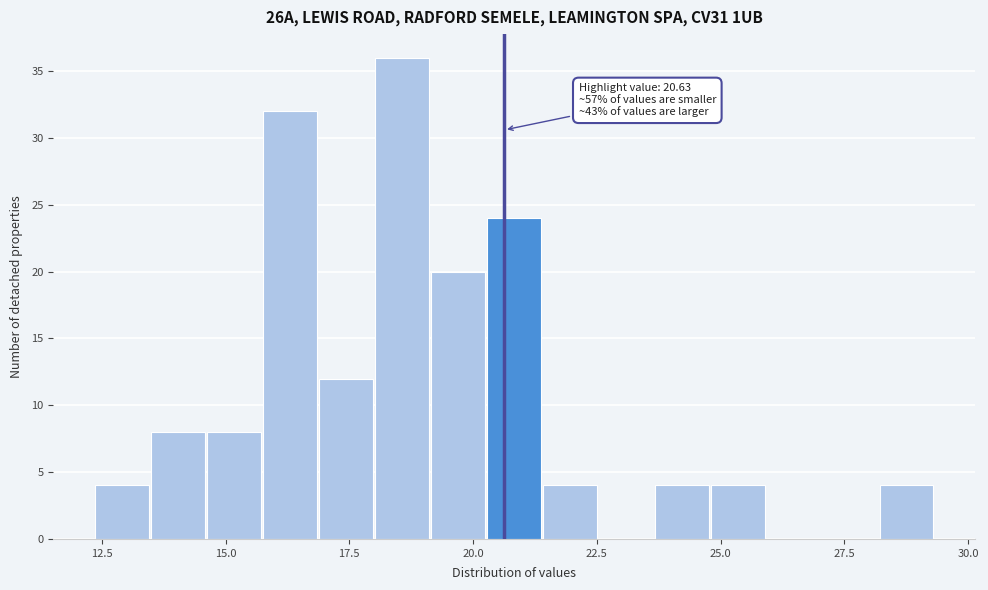

Read against the x-axis, roughly where is the centre of the tallest bar?

18.5